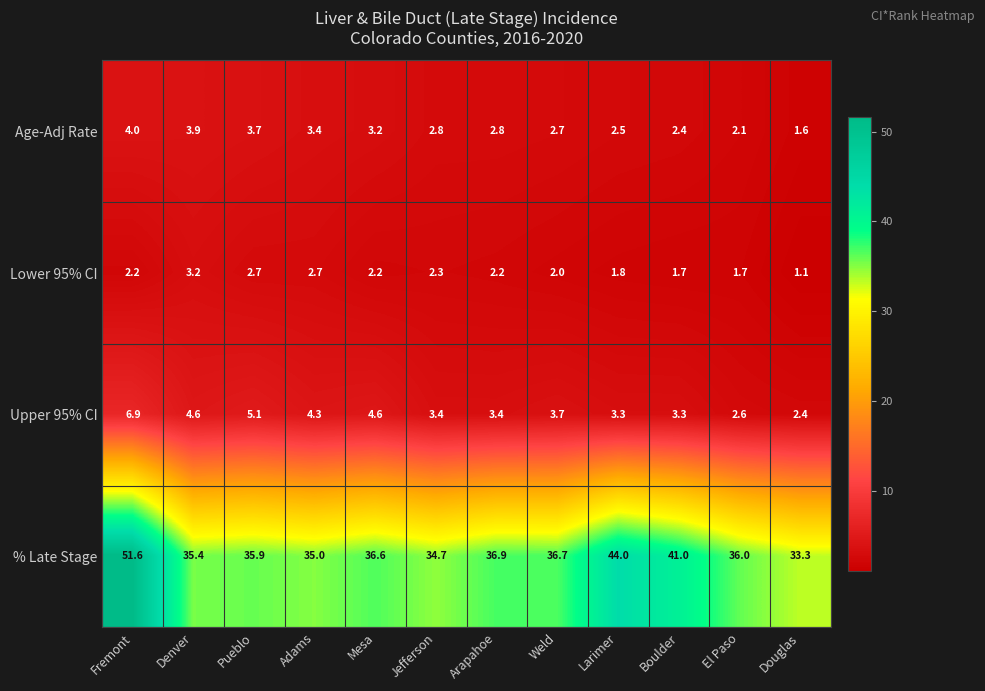

At how many categories does at least one series exceed 40?

3